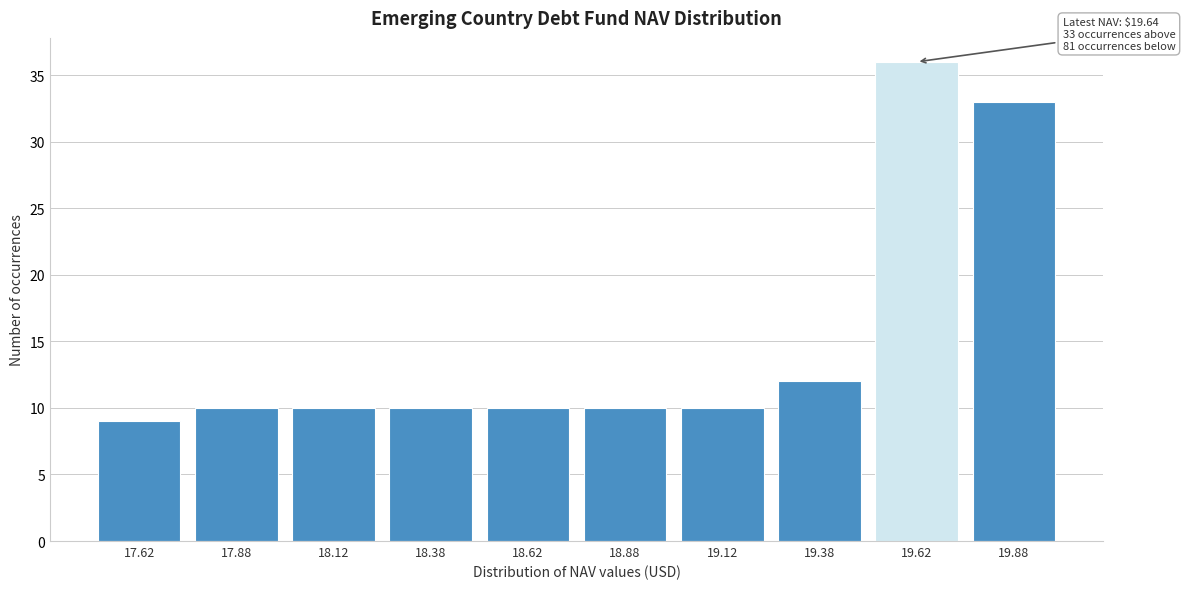

Reading left to right, what are all the values shown in this chart?

9	10	10	10	10	10	10	12	36	33